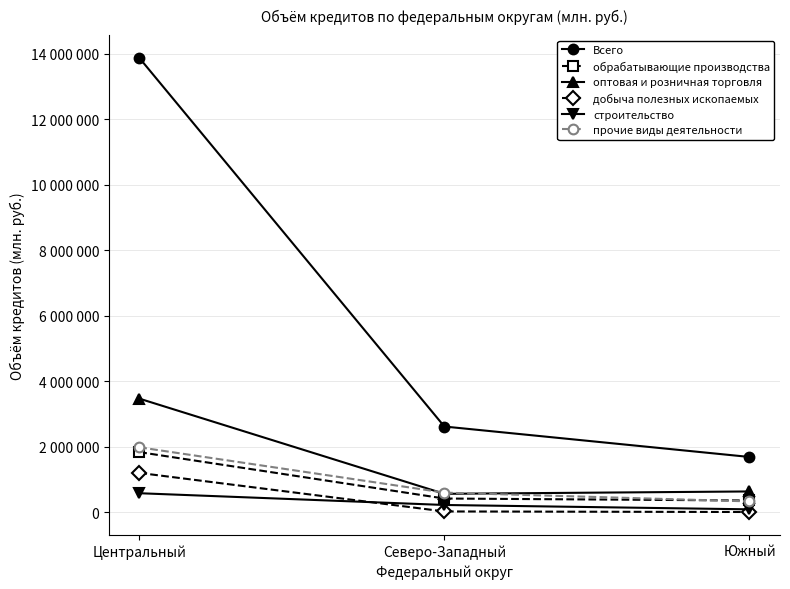

What is the difference between the строительство values at Северо-Западный and Южный?

133124